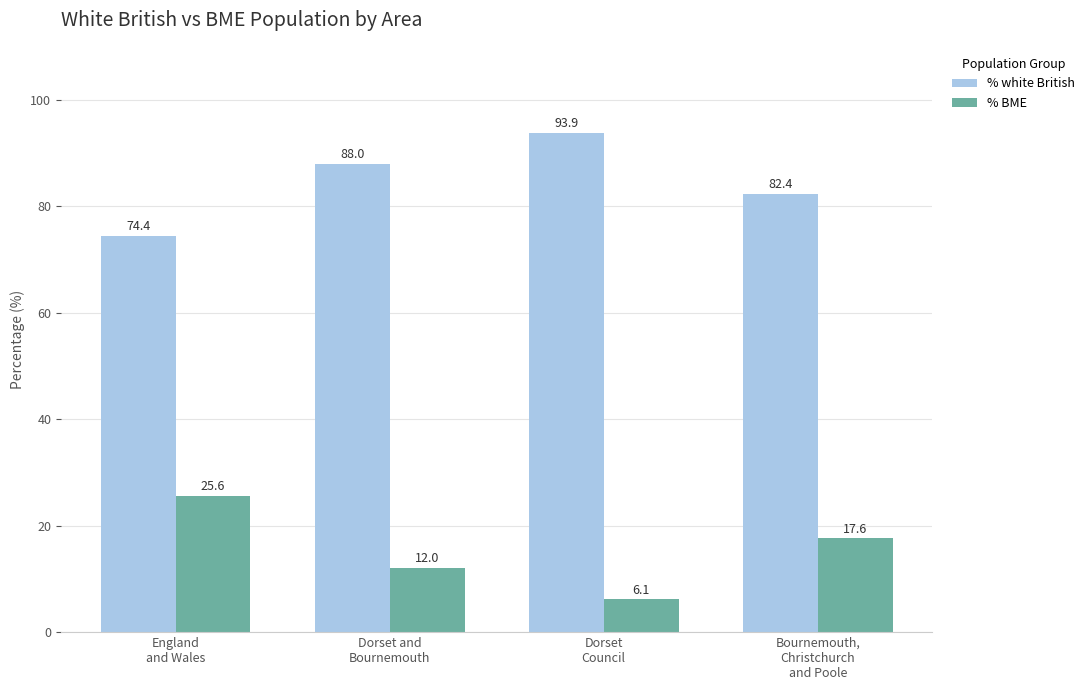

Where does the % BME series first go above 17?

England
and Wales